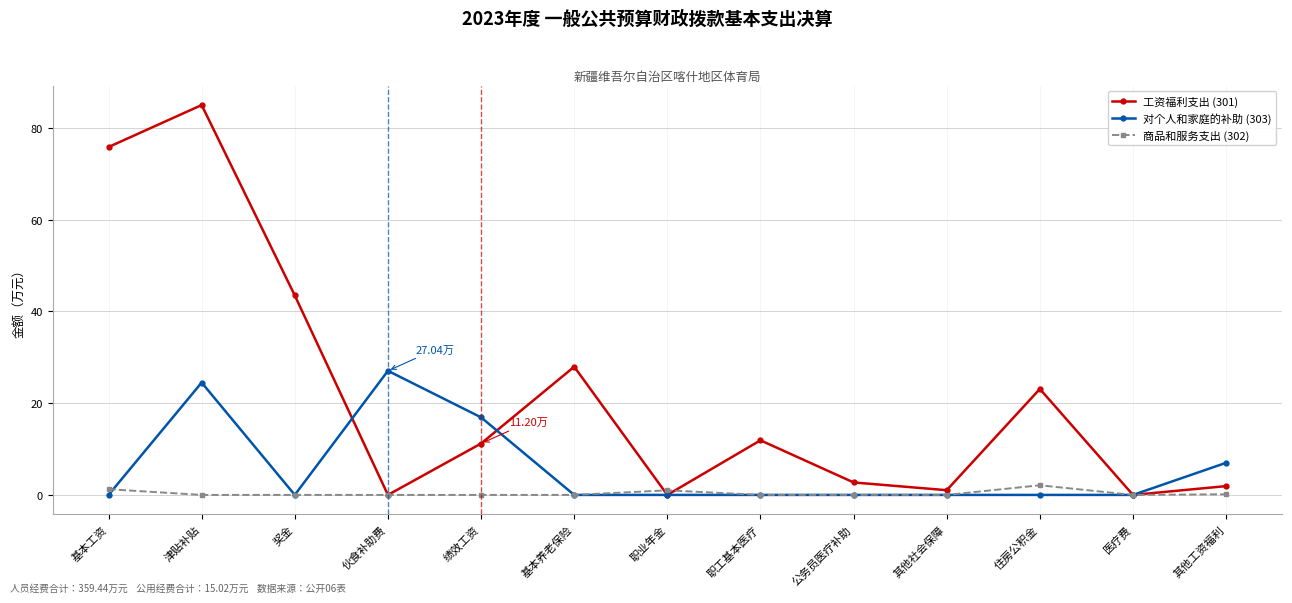

At which category is the sum across all series the highest?

津贴补贴